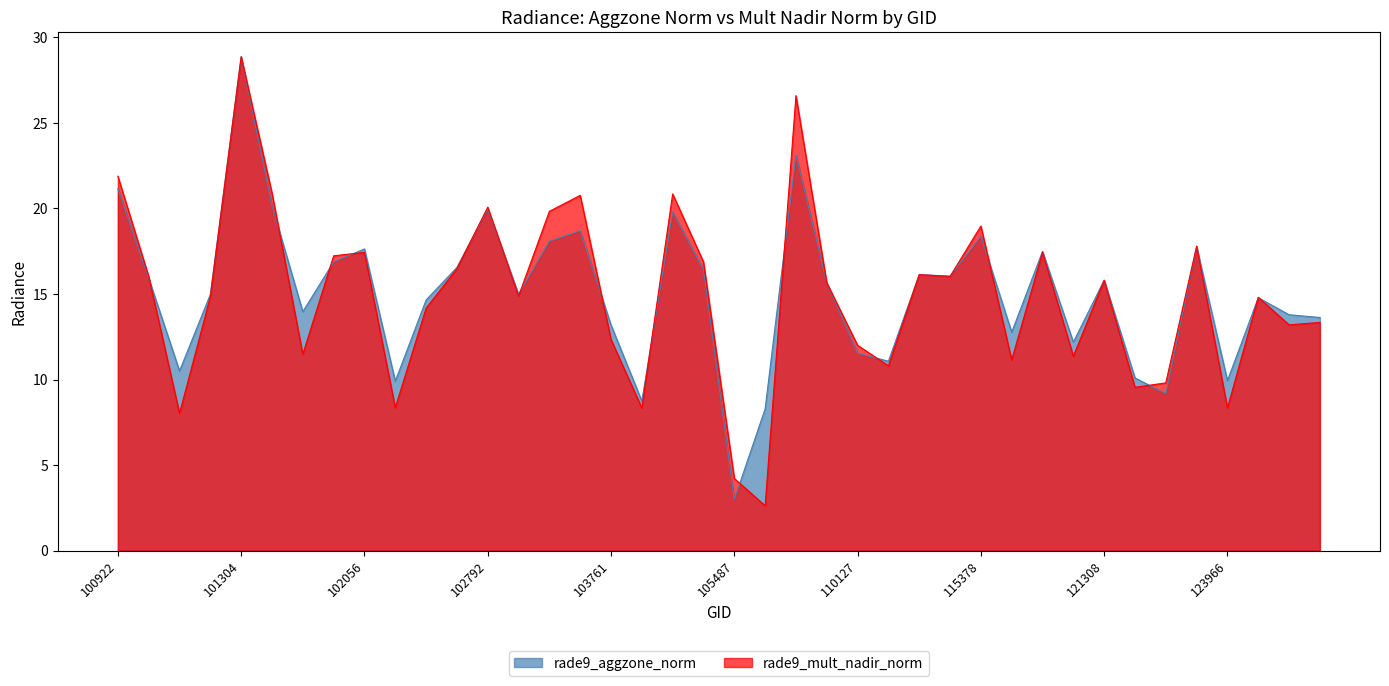

Which series has the largest total across all categories?

rade9_aggzone_norm